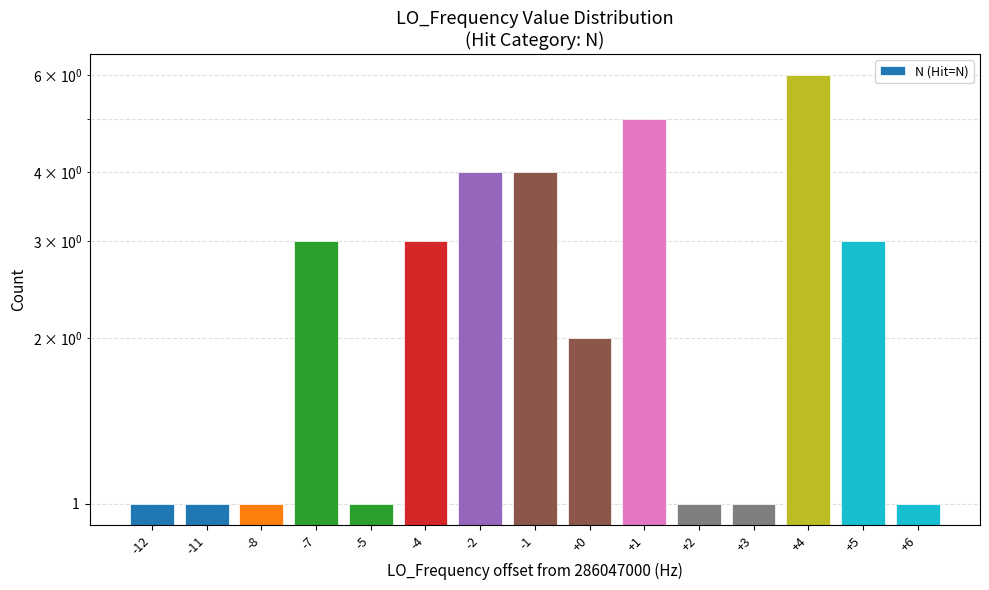

How many data points does each series have?

15